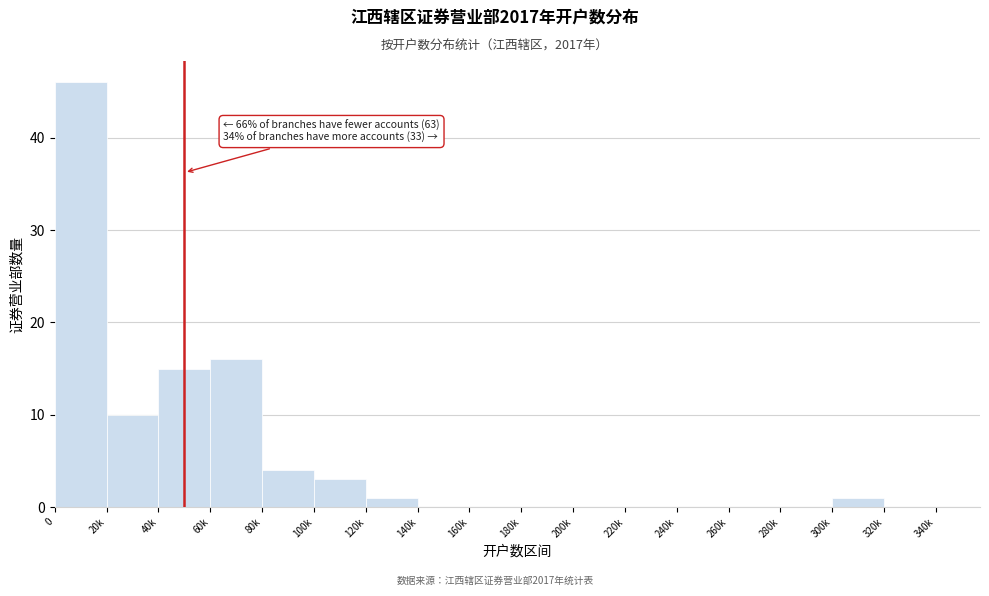

Reading left to right, what are all the values shown in this chart?

0=46	20k=10	40k=15	60k=16	80k=4	100k=3	120k=1	140k=0	160k=0	180k=0	200k=0	220k=0	240k=0	260k=0	280k=0	300k=1	320k=0